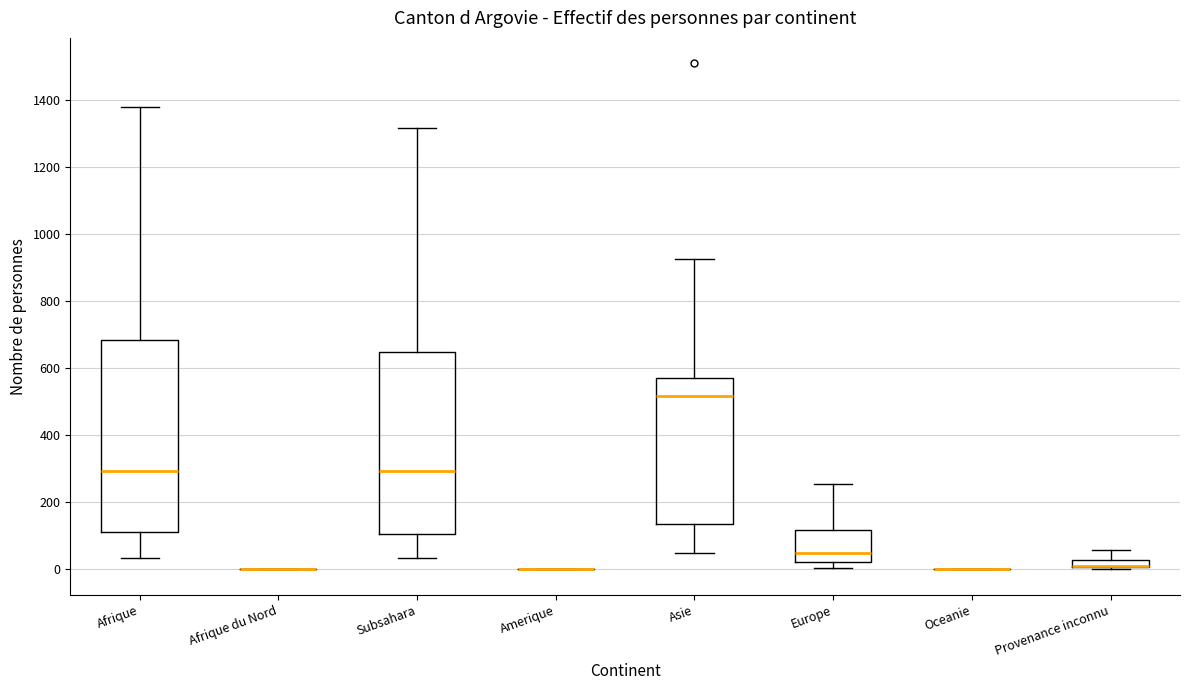

Comparing the boxes themselves (not the whiskers), which one is the tallest?

Afrique